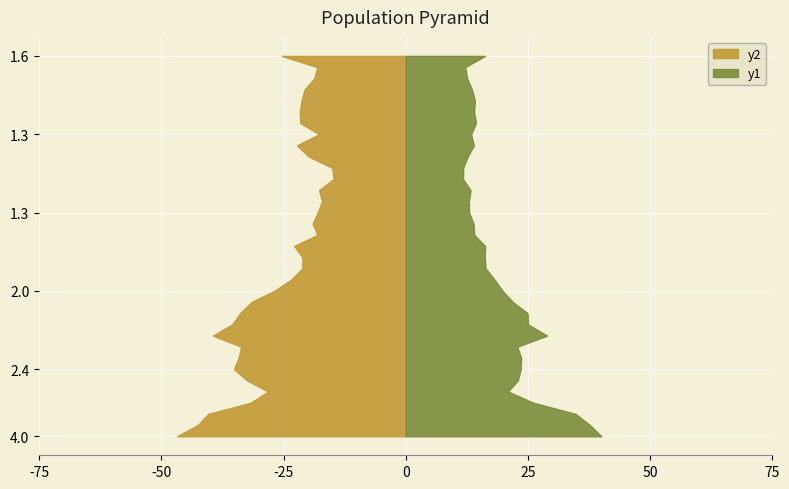

Reading left to right, what are all the values shown in this chart?

1-year BEY: 4.0	3.8	3.5	2.6	2.1	2.3	2.4	2.4	2.3	2.9	2.5	2.5	2.2	2.0	1.8	1.6	1.6	1.6	1.4	1.4	1.3	1.3	1.3	1.2	1.2	1.3	1.4	1.3	1.4	1.4	1.4	1.4	1.3	1.2	1.6
2-year BEY: 4.7	4.3	4.0	3.2	2.8	3.2	3.5	3.4	3.4	3.9	3.5	3.4	3.2	2.7	2.3	2.1	2.1	2.3	1.8	1.9	1.8	1.7	1.8	1.5	1.5	2.0	2.2	1.8	2.2	2.2	2.1	2.1	1.9	1.8	2.5